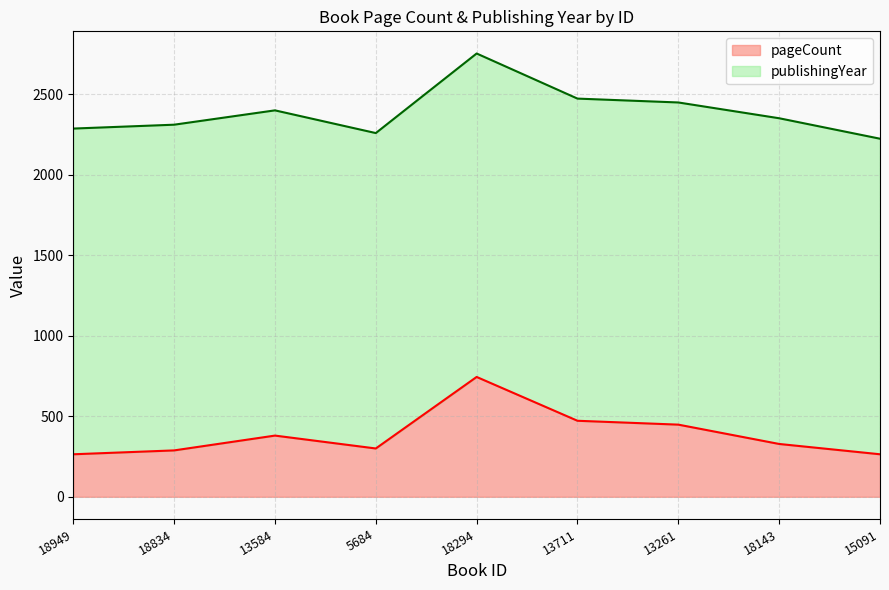

Where is the data nearest to the value 504?

13711